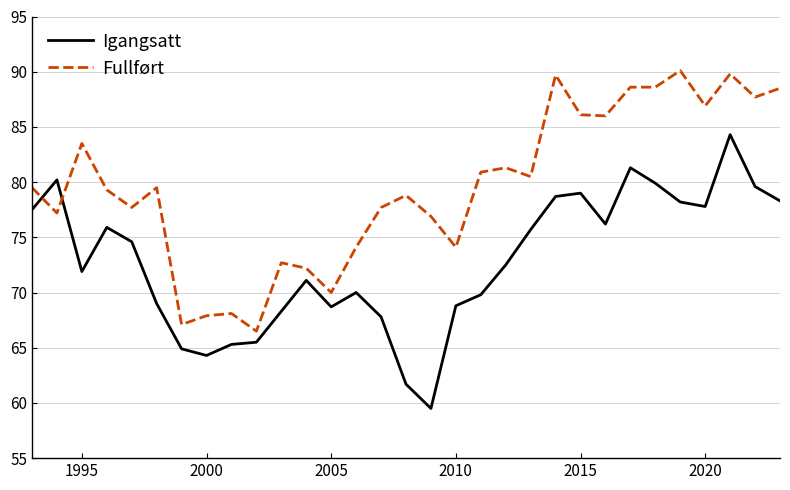

What is the difference between the maximum and minimum values in the Igangsatt series?

24.8